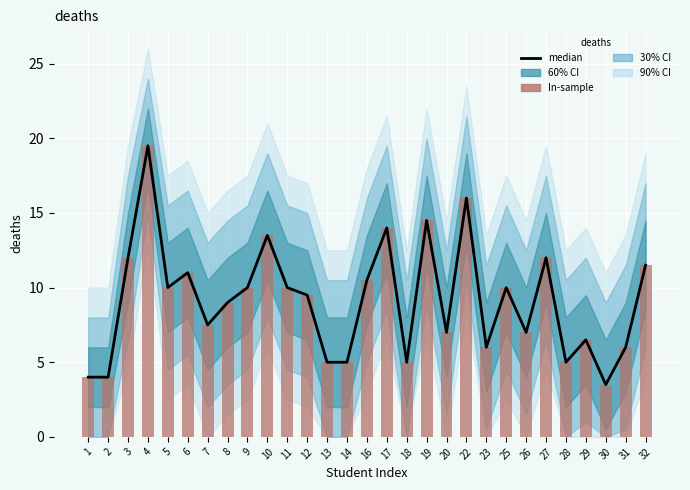

Which label corresponds to the smallest value in the chart?

30